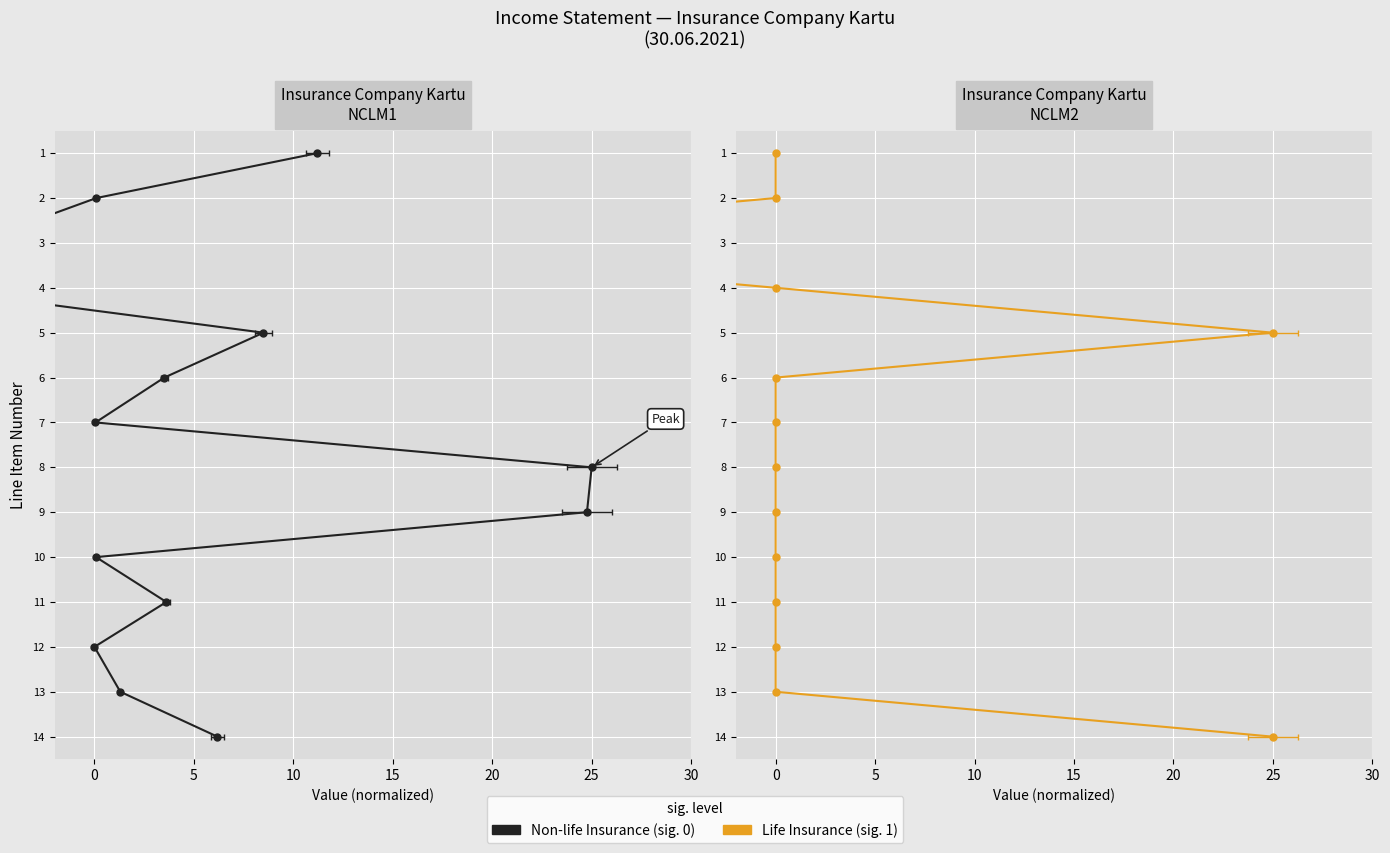

How many categories are shown in the chart?

14